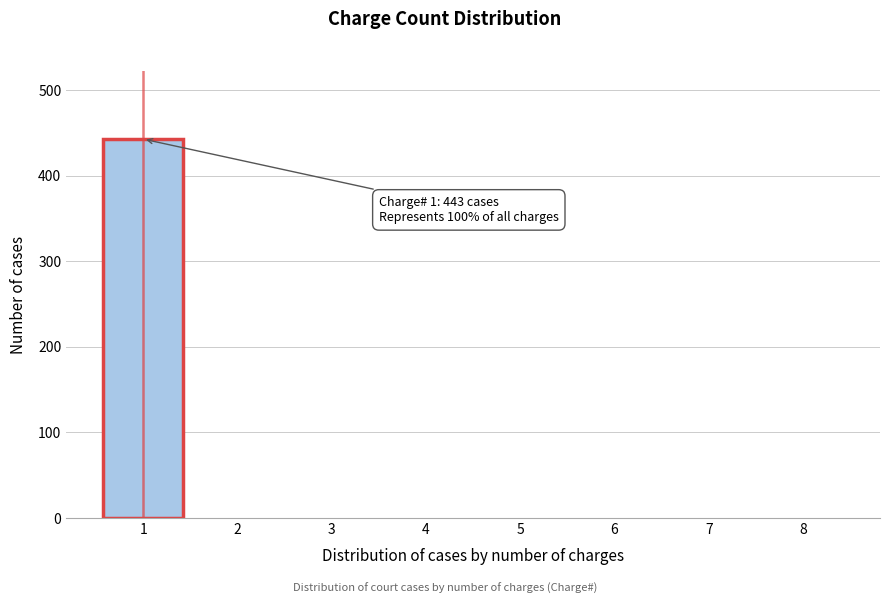

Reading left to right, list all the values displayed in this chart.

1=443	2=0	3=0	4=0	5=0	6=0	7=0	8=0